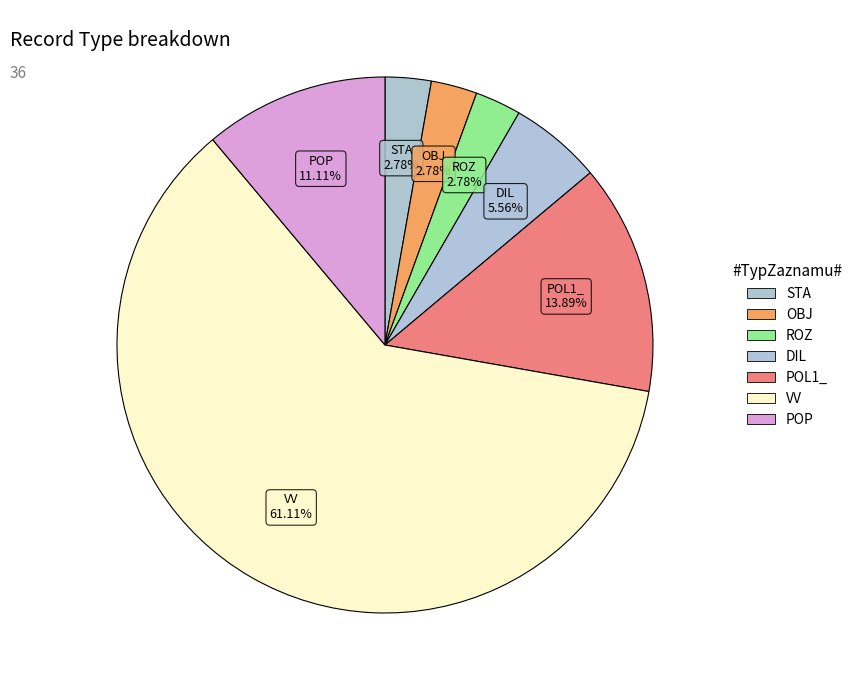

To the nearest percent, what is the difference between the largest and smallest slice percentages?

58%